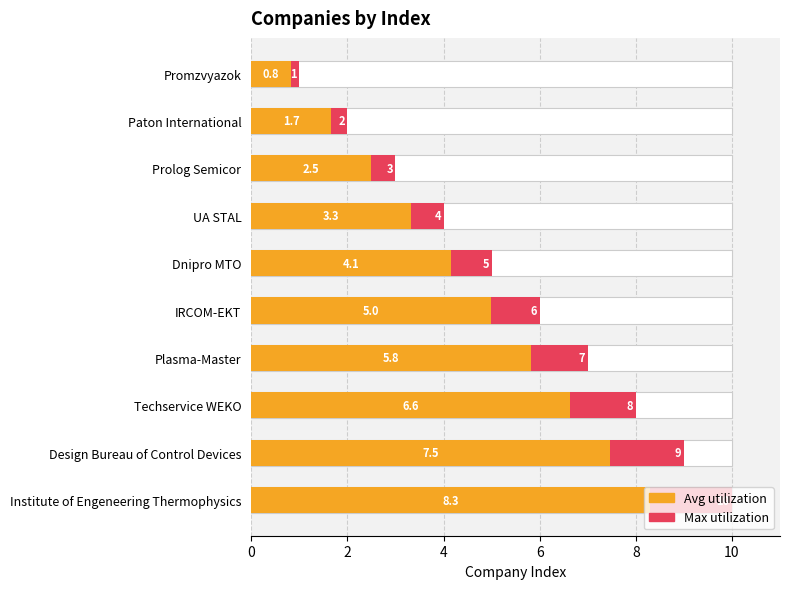

What is the value of the Company Number (Avg) bar at the 1st from the left?

0.8